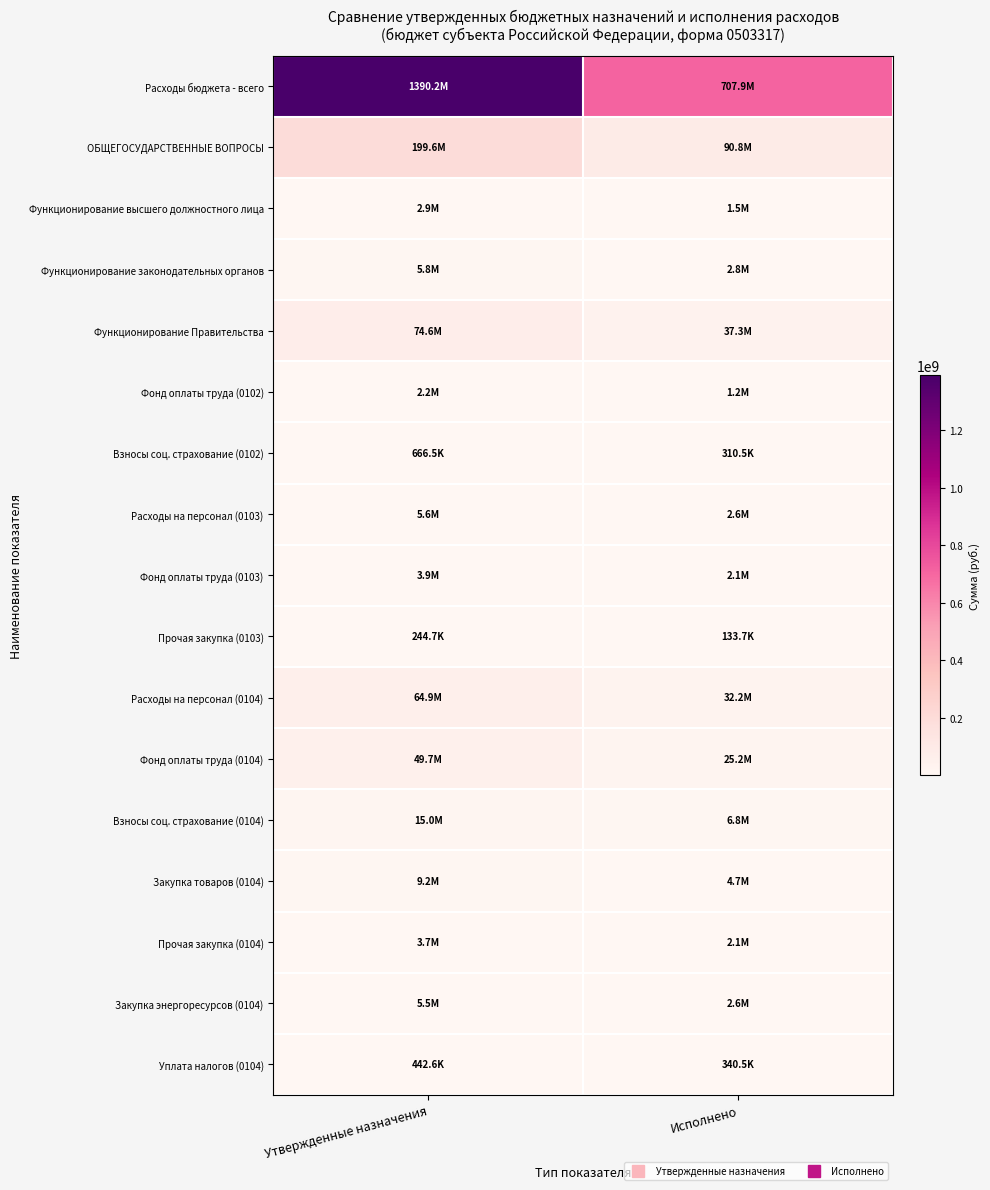

What is the total value across all series at Исполнено?

920831744.8